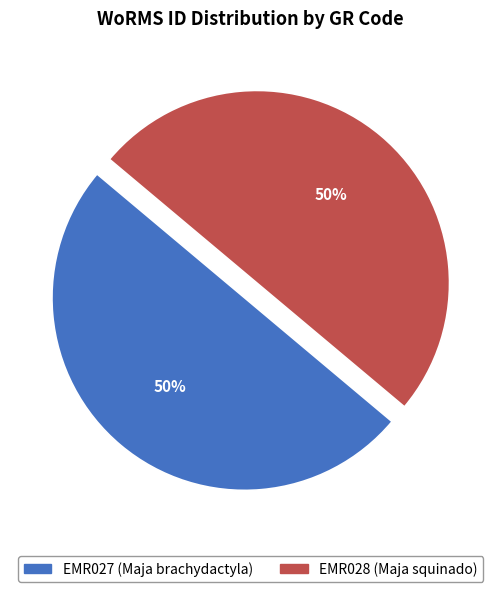

Combined, do EMR027 (Maja brachydactyla) and EMR028 (Maja squinado) account for over 50%?

Yes